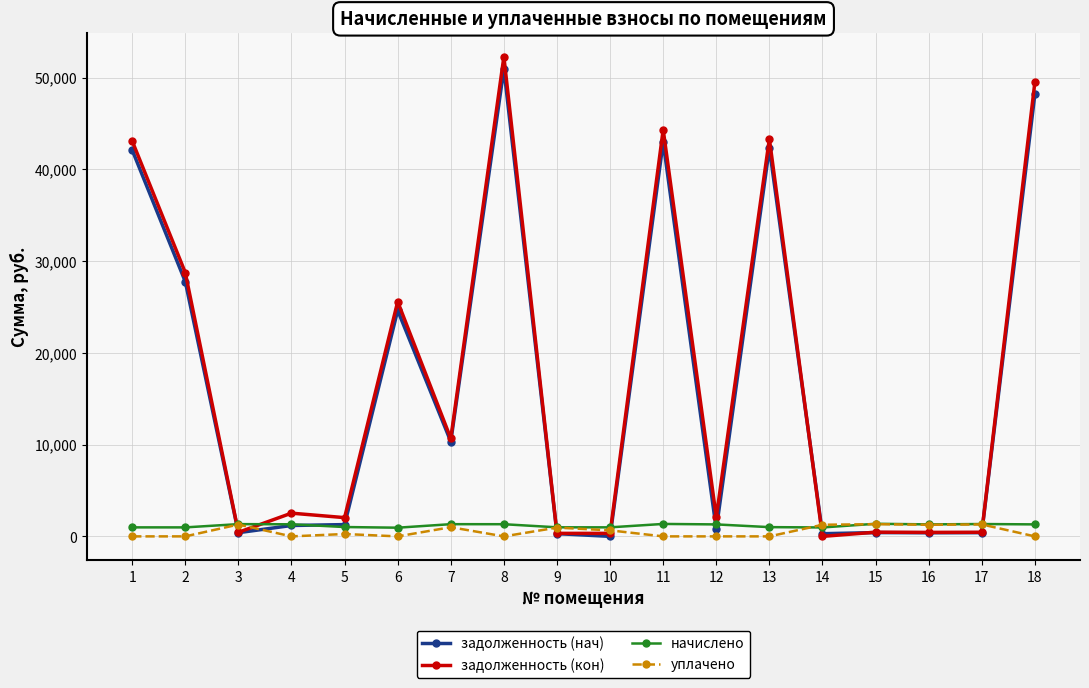

After their last crossing, which series has the higher values: уплачено or задолженность (нач)?

задолженность (нач)